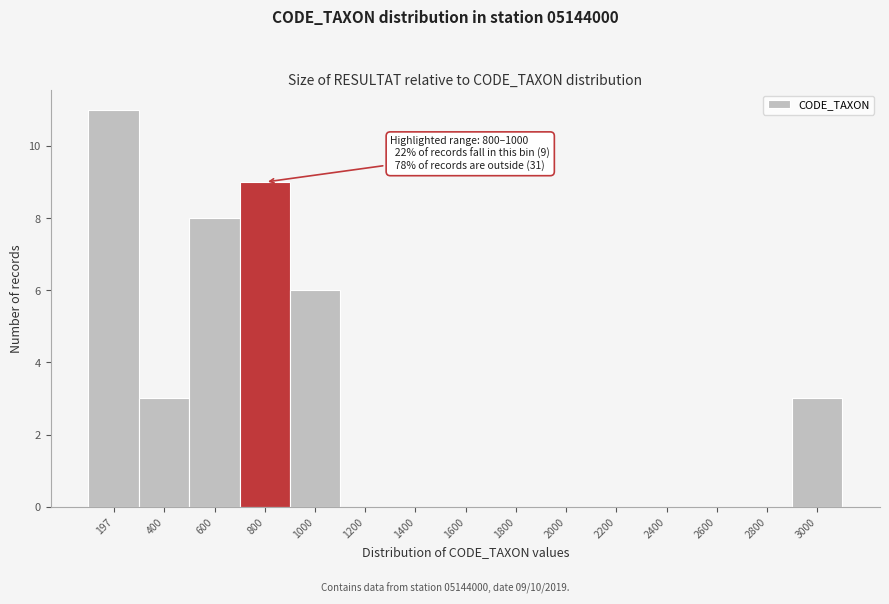

Reading left to right, extract all data points from this chart.

197=11	400=3	600=8	800=9	1000=6	1200=0	1400=0	1600=0	1800=0	2000=0	2200=0	2400=0	2600=0	2800=0	3000=3